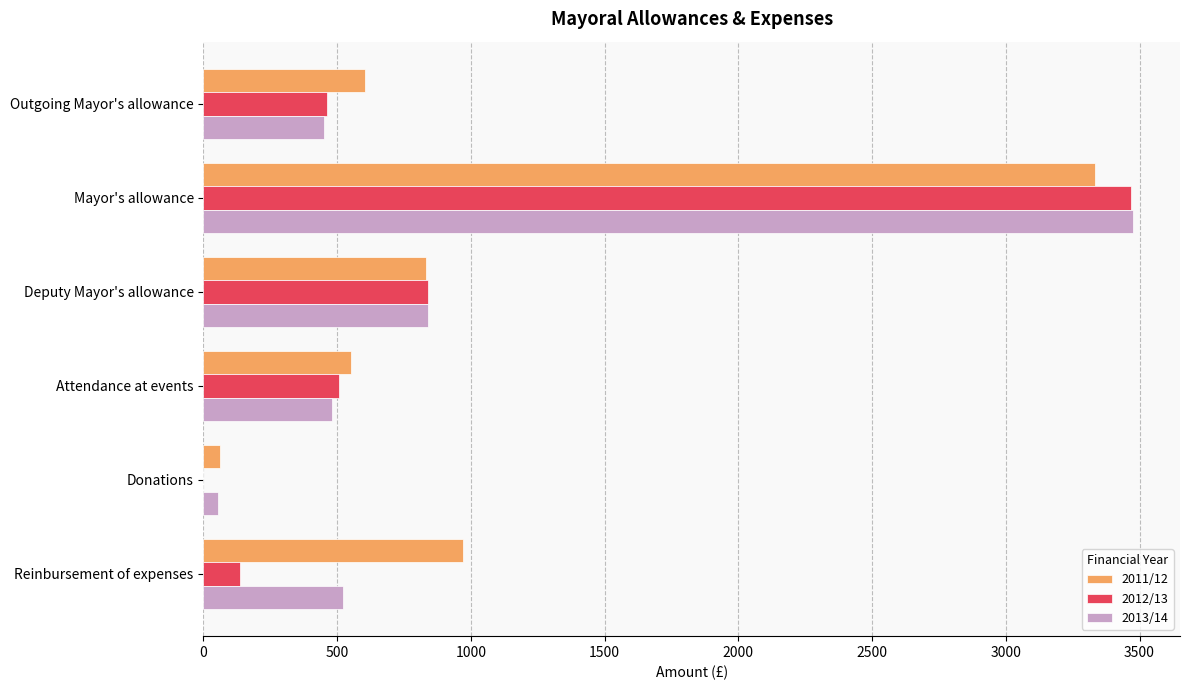

Is the value of 2012/13 at Donations greater than the value of 2013/14 at Mayor's allowance?

No